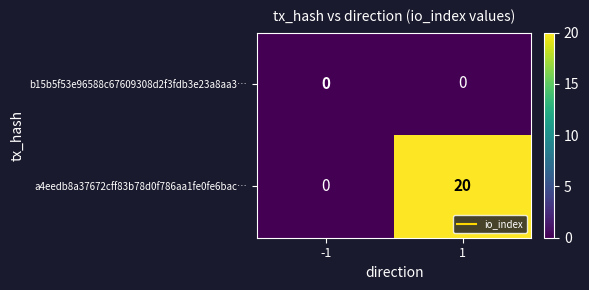

Reading left to right, what are all the values shown in this chart?

b15b5f53e96588c67609308d2f3fdb3e23a8aa3…: -1=0	1=0
a4eedb8a37672cff83b78d0f786aa1fe0fe6bac…: -1=0	1=20